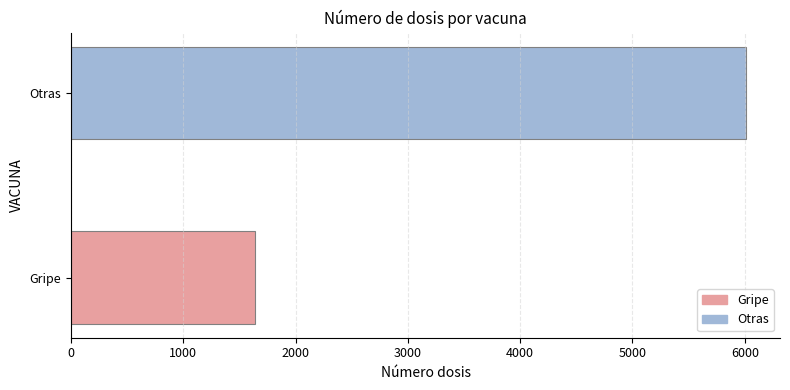

What is the average value?

3824